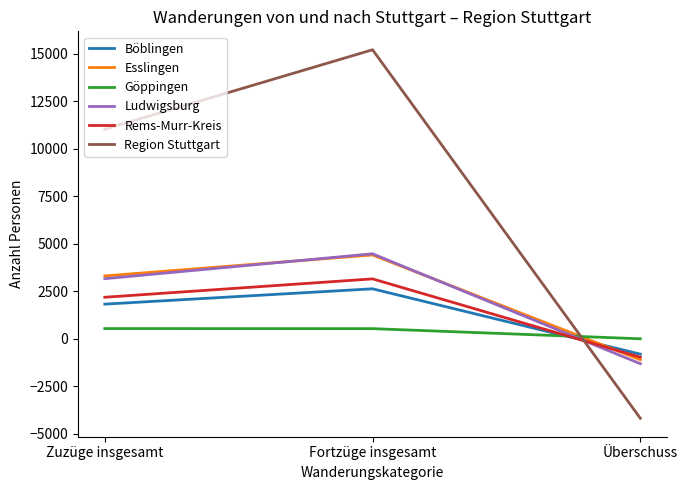

True or false: Ludwigsburg has a value of 4925 at Zuzüge insgesamt.

False